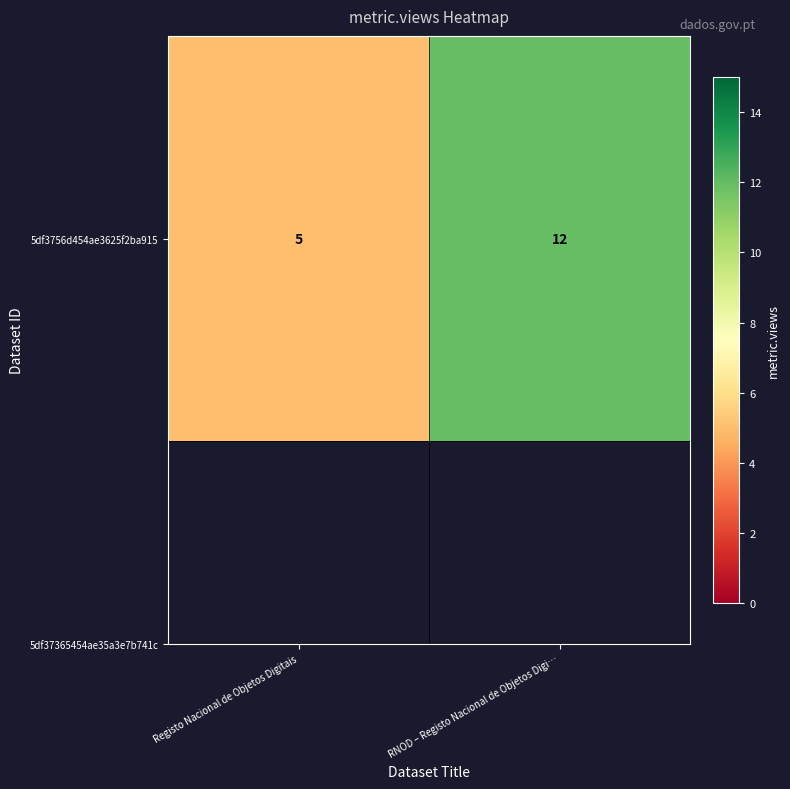

True or false: the data shows 5 at Registo Nacional de Objetos Digitais.

True